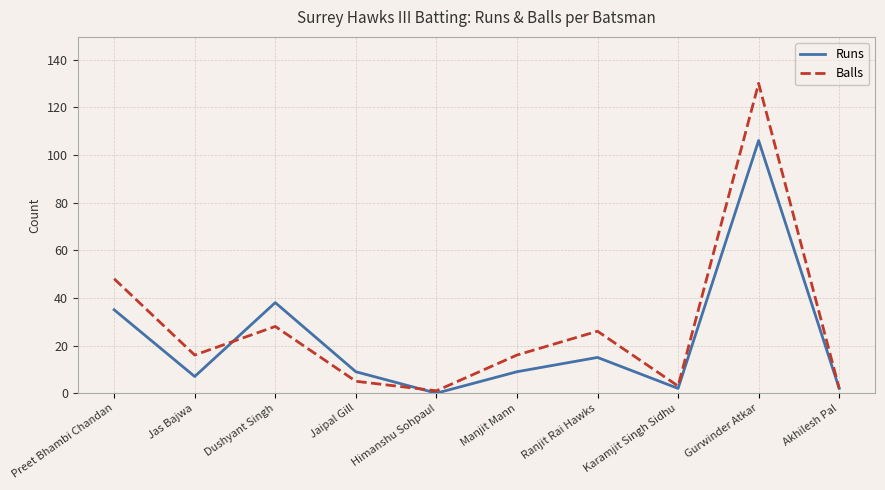

What is the total value across all series at Gurwinder Atkar?

236